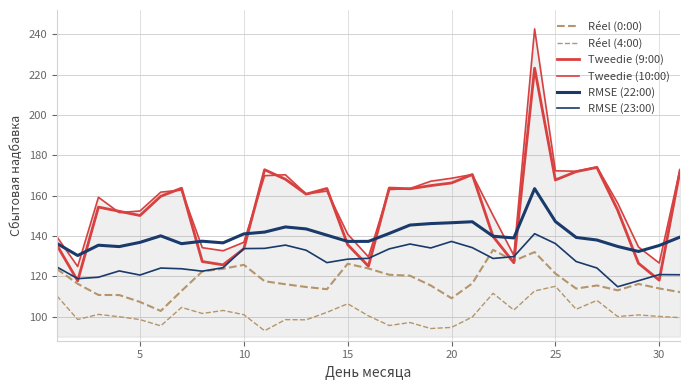

In Réel (0:00), how many points are lower than both neighbors (excluding endpoints)?

6